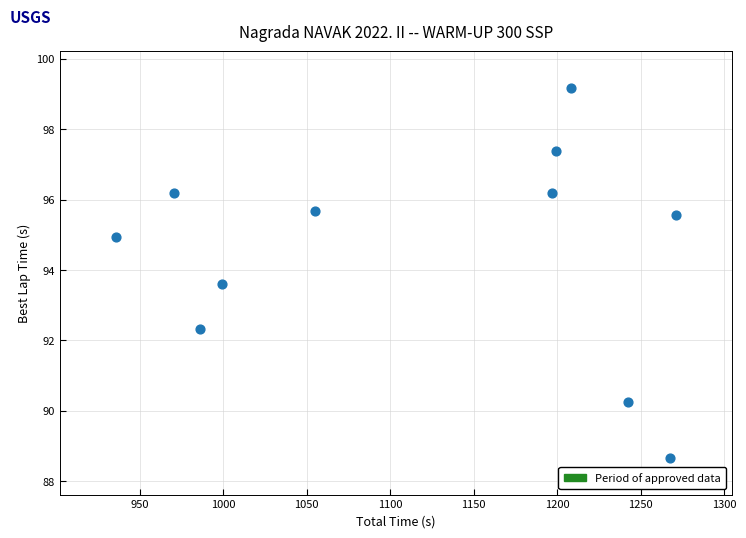

What is the average X value?

1121.1